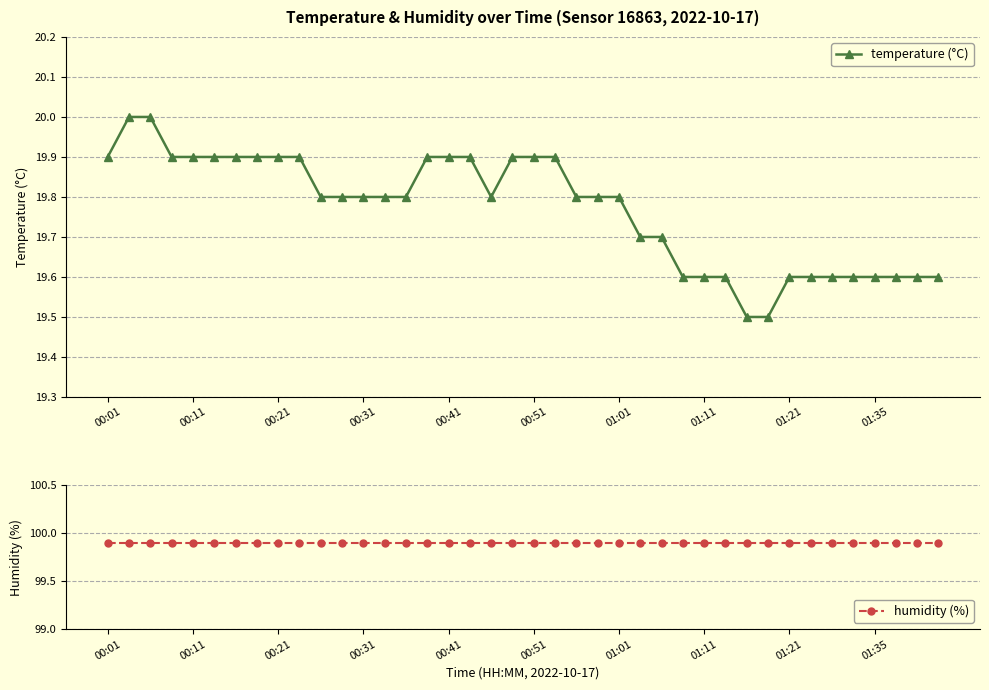

What is the label of the 12th point from the left?

11